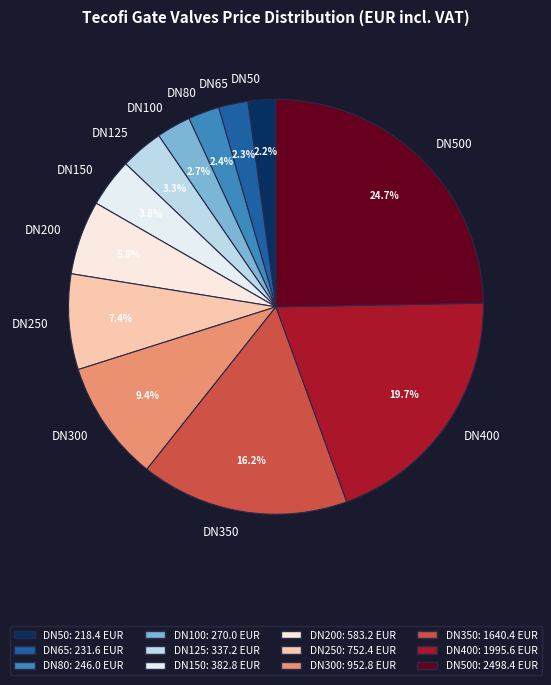

To the nearest percent, what is the difference between the DN500 and DN200 slice percentages?

19%